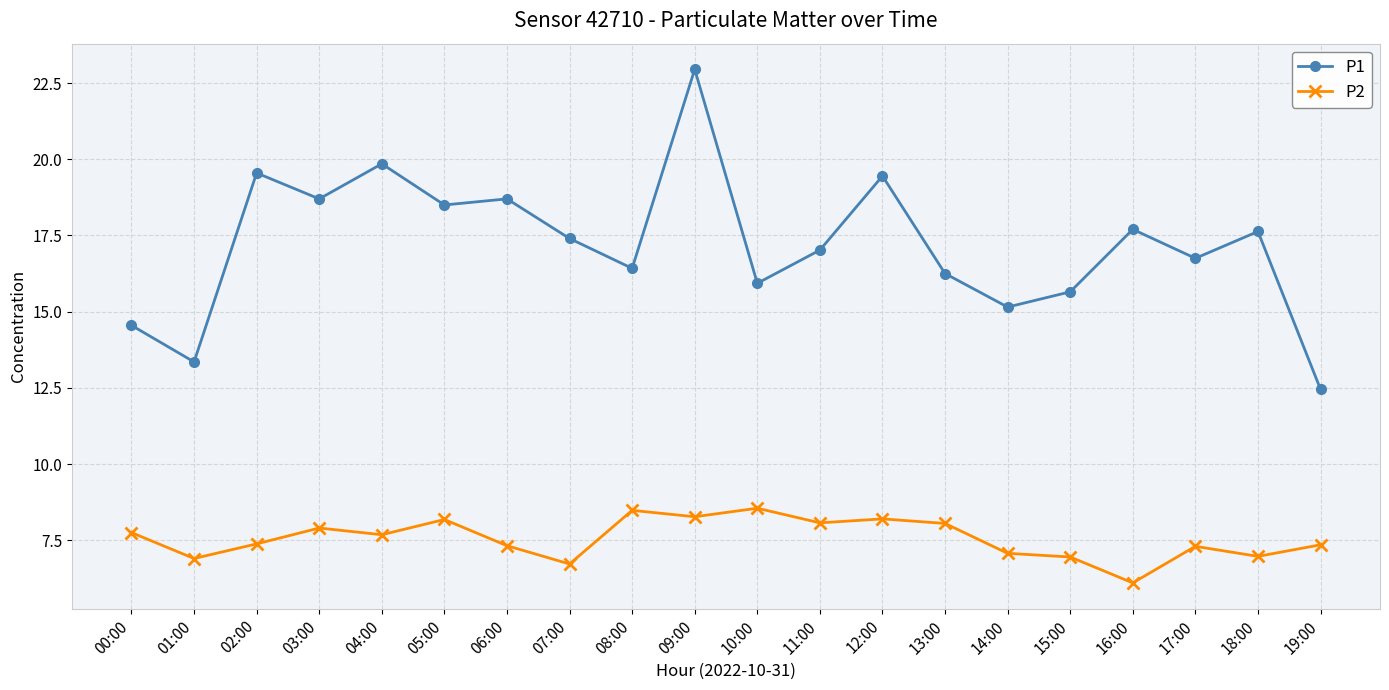

What is the total value across all series at 13:00?

24.3